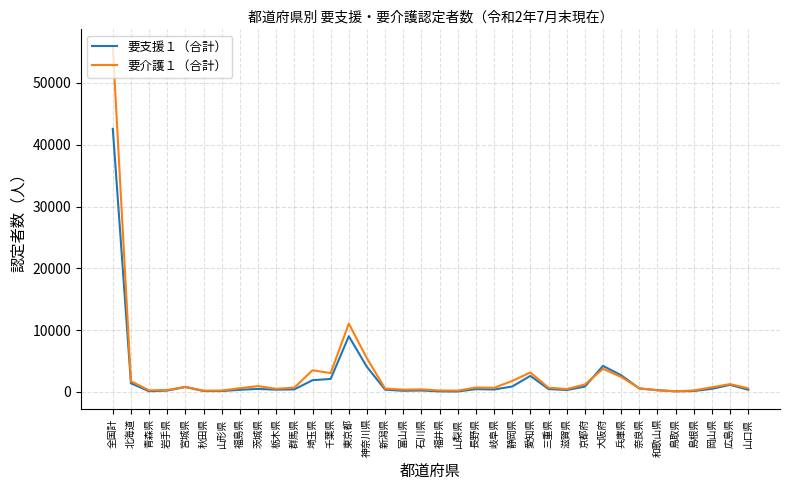

Where does the 要支援１（合計） series first go above 452?

全国計